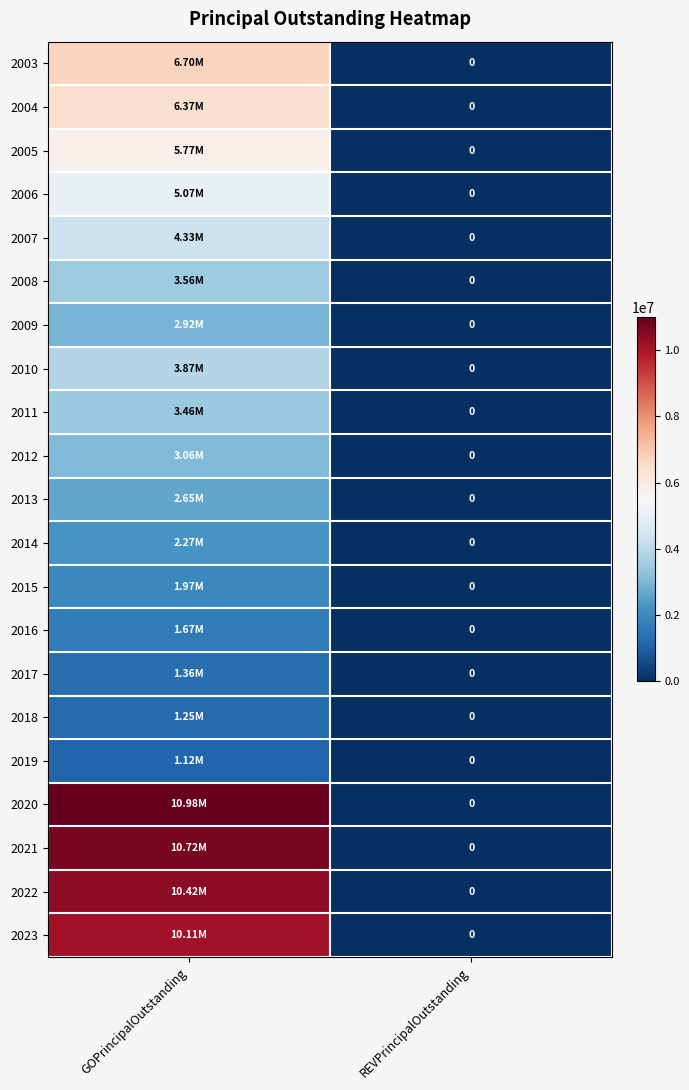

What is the difference between the 2020 values at GOPrincipalOutstanding and REVPrincipalOutstanding?

10985000